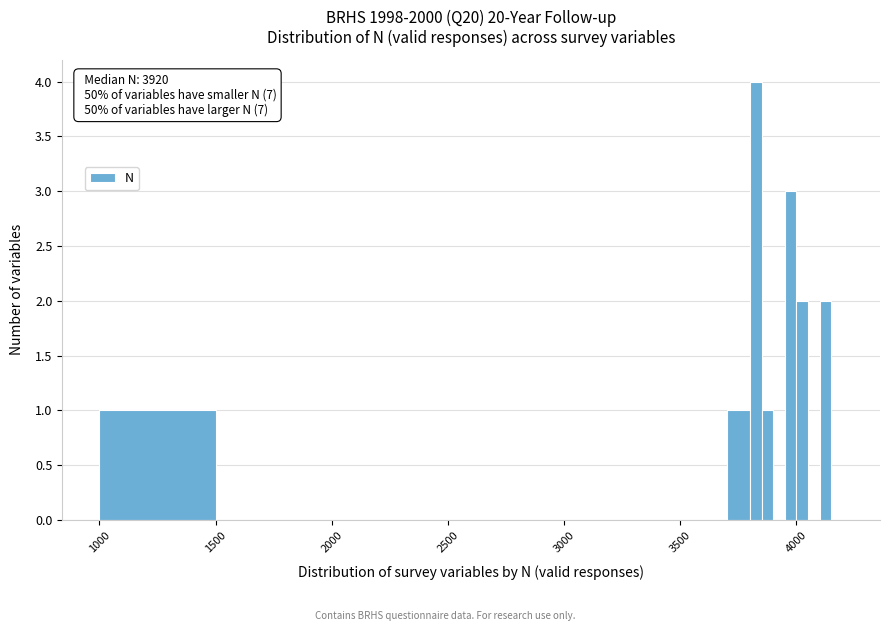

Around what value on the x-axis is the tallest bar? Give the approximate position of its centre, as read against the axis.

3850